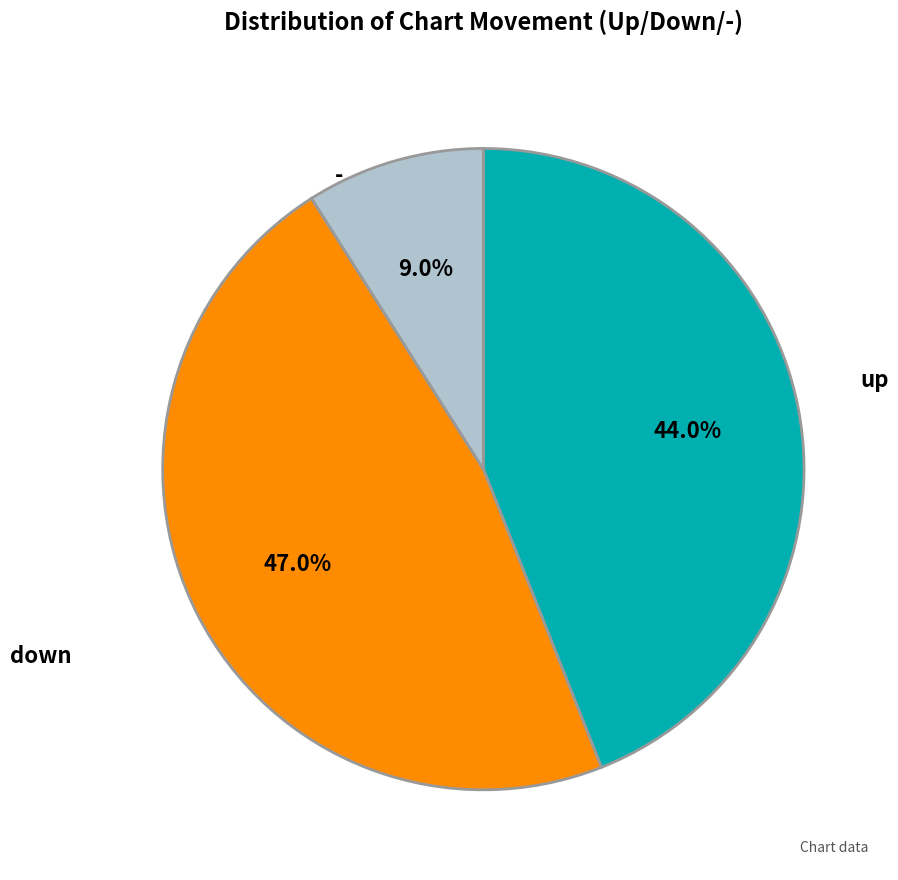

To the nearest percent, what portion does - represent?

9%